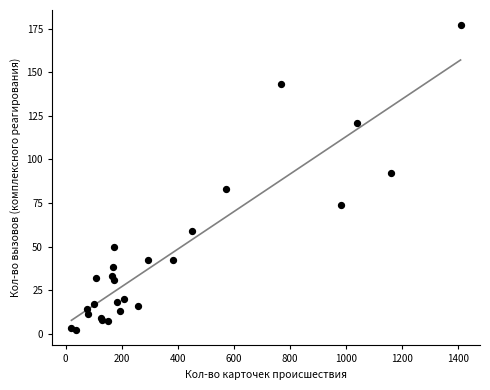

What Y value in the scatter plot is closest to 89?

92